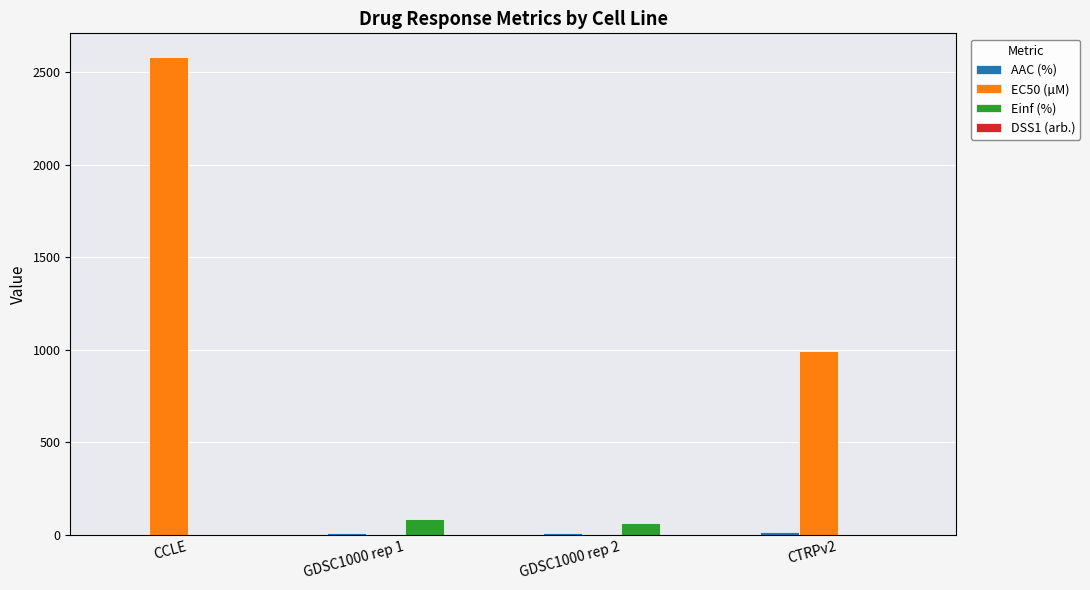

Which series has the largest total across all categories?

EC50 (µM)